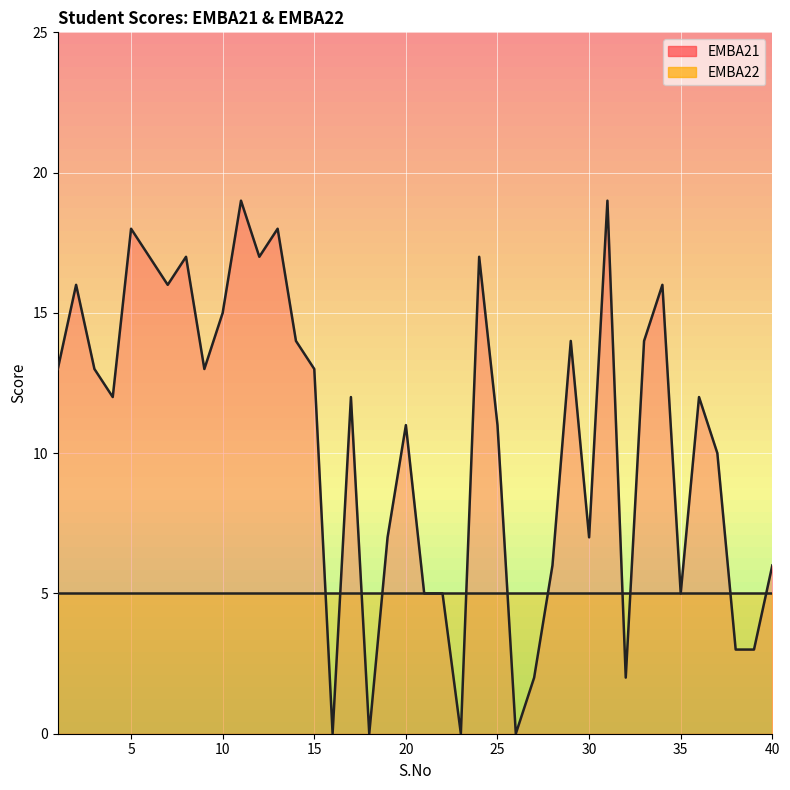

What is the average value?

10